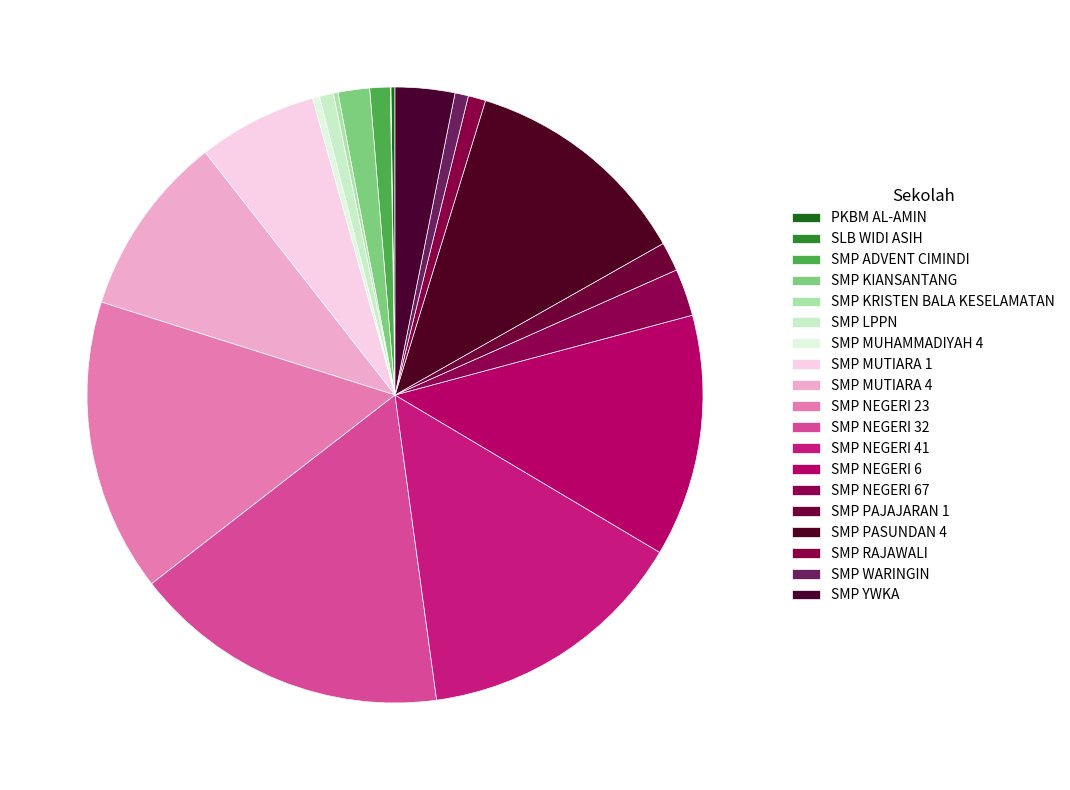

Count the number of slices in the pie.

19